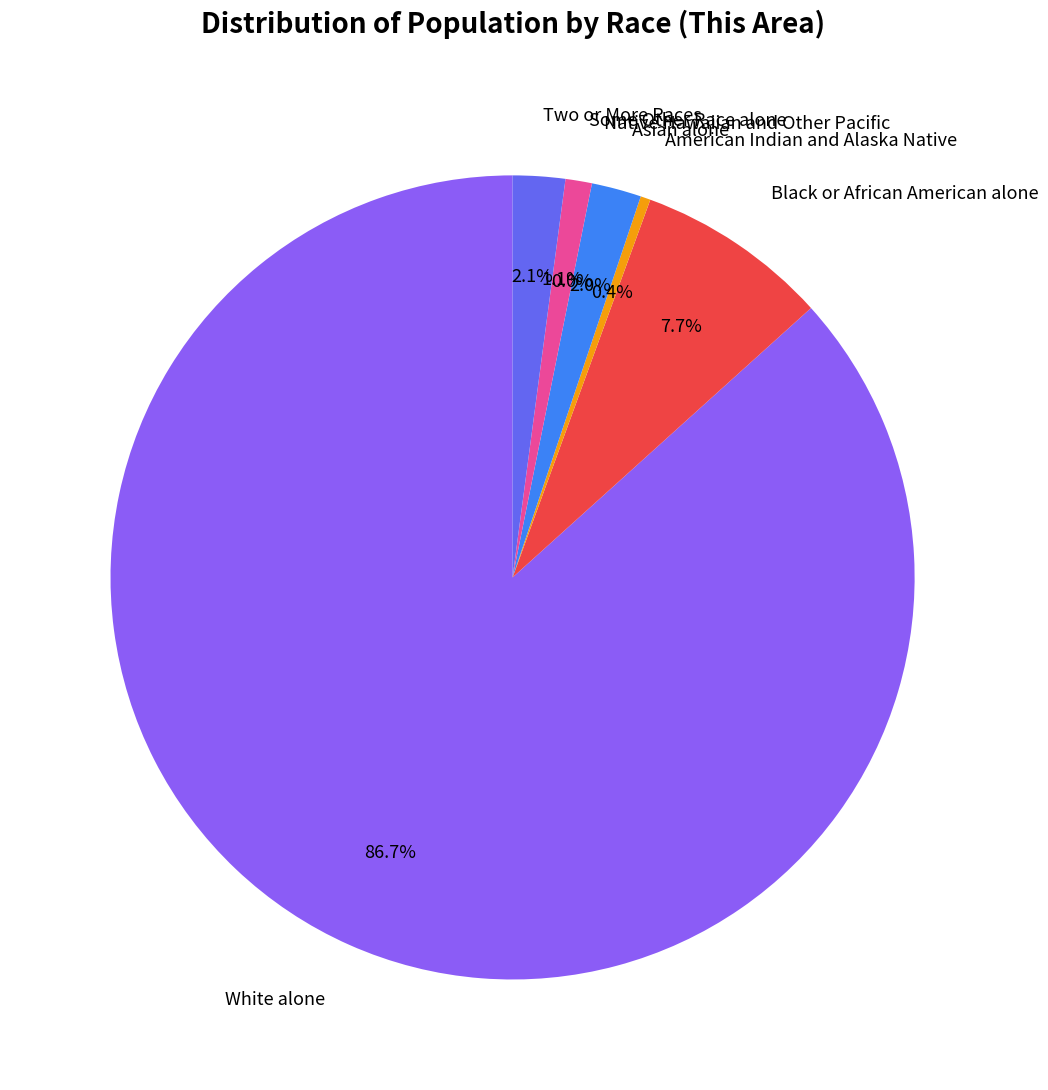

What is the ratio of the value at American Indian and Alaska Native to the value at Asian alone?

0.2